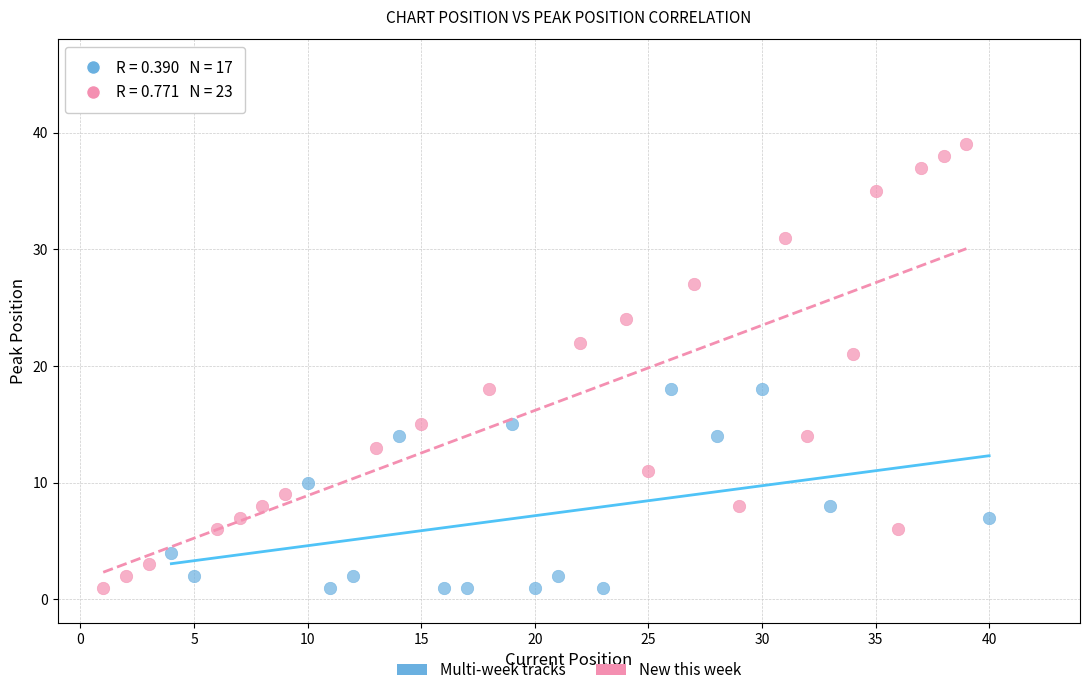

Which series has the widest spread of Y values?

New this week